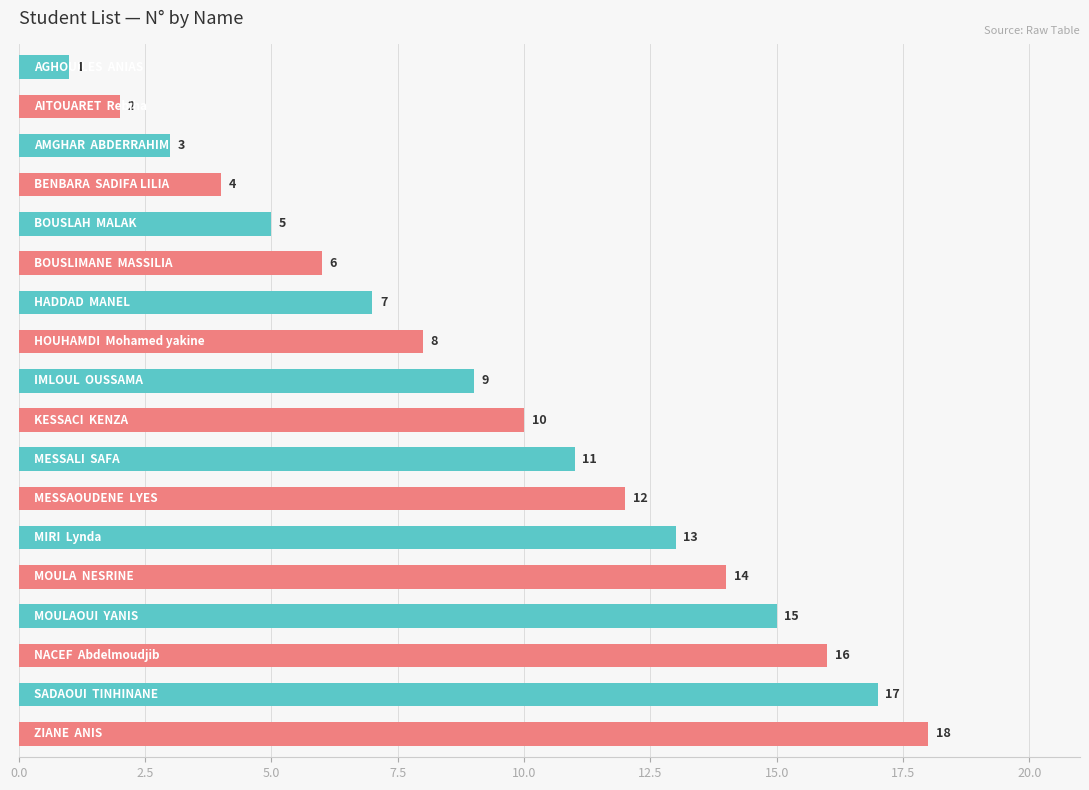

What is the value of the 5th bar from the top?

5